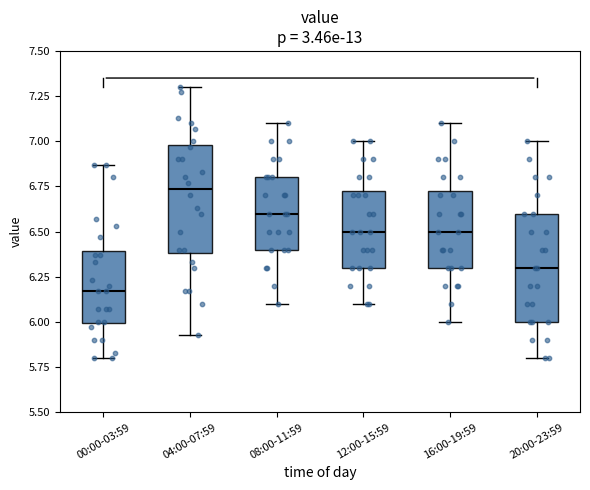

Where does the lower whisker of the box for 20:00-23:59 end on the y-axis? The values are not printed on the chart, so give them approximately, as read against the axis.

5.80